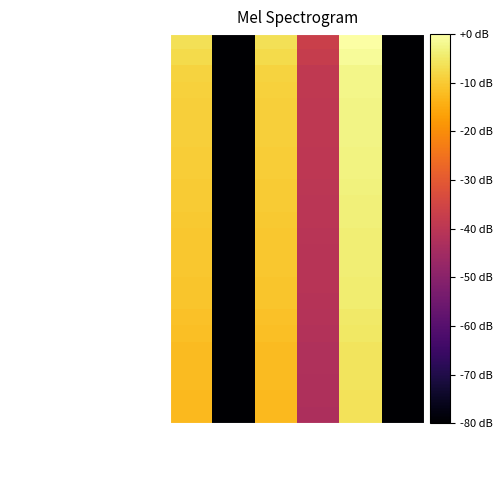

Which series has the largest total across all categories?

RAHUL ANANTRAI MEHTA